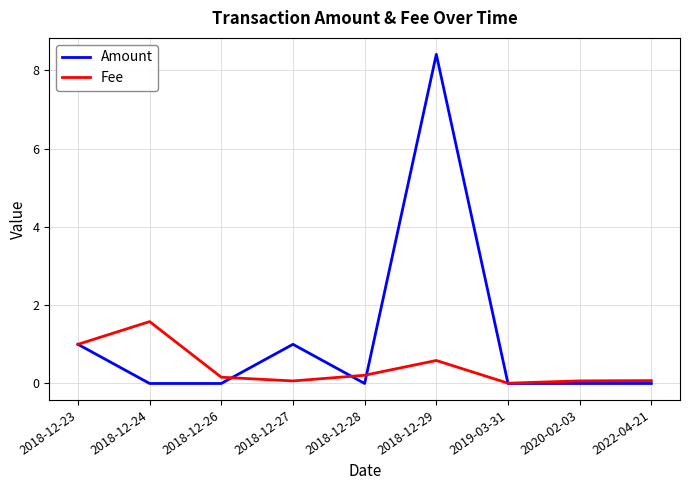

Is it true that Fee equals 0.2 at 2018-12-29?

False